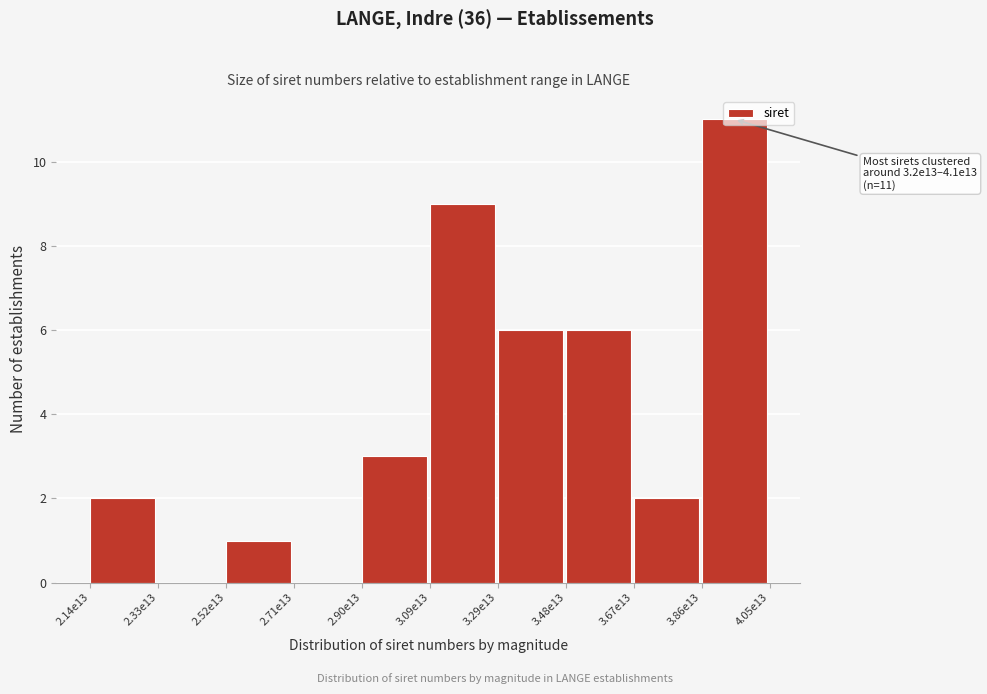

Which category has the highest value across all series?

3.86e13